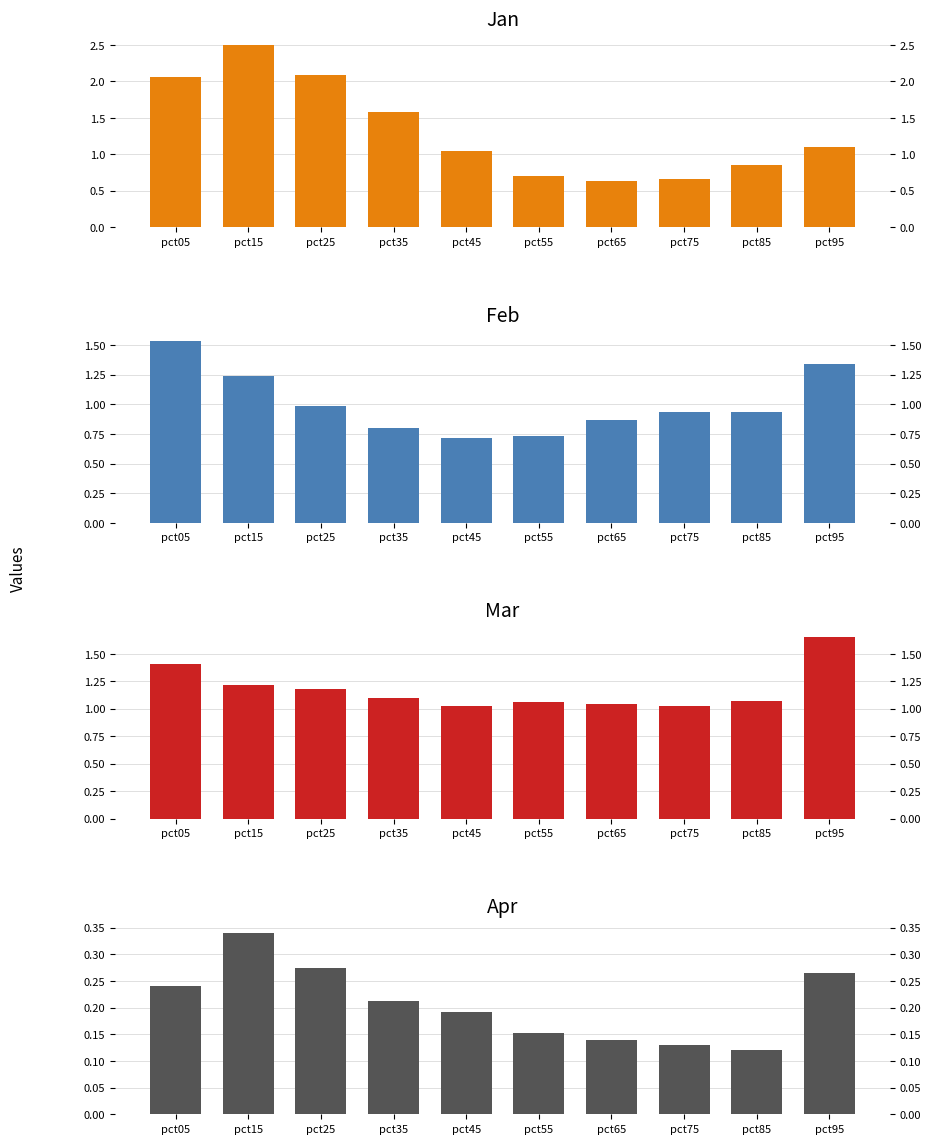

At which category is the sum across all series the highest?

pct15